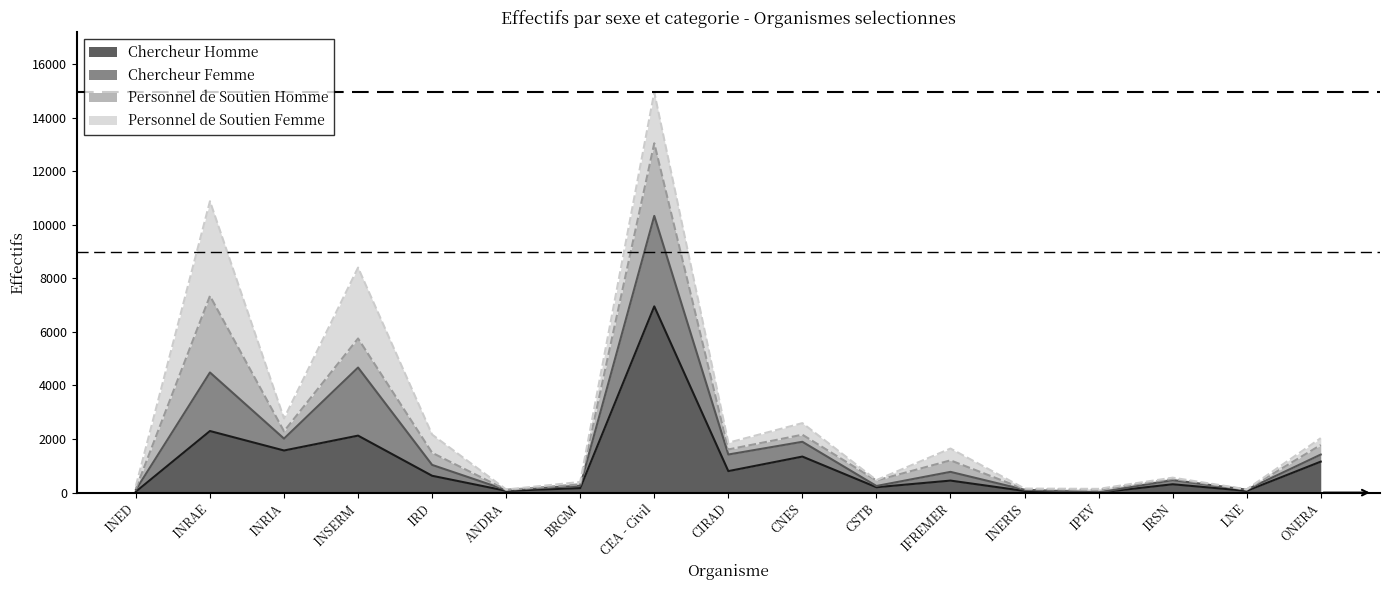

Rank the categories by Chercheur Homme value from highest to lowest.

CEA - Civil, INRAE, INSERM, INRIA, CNES, ONERA, CIRAD, IRD, IFREMER, IRSN, CSTB, BRGM, ANDRA, LNE, INERIS, INED, IPEV